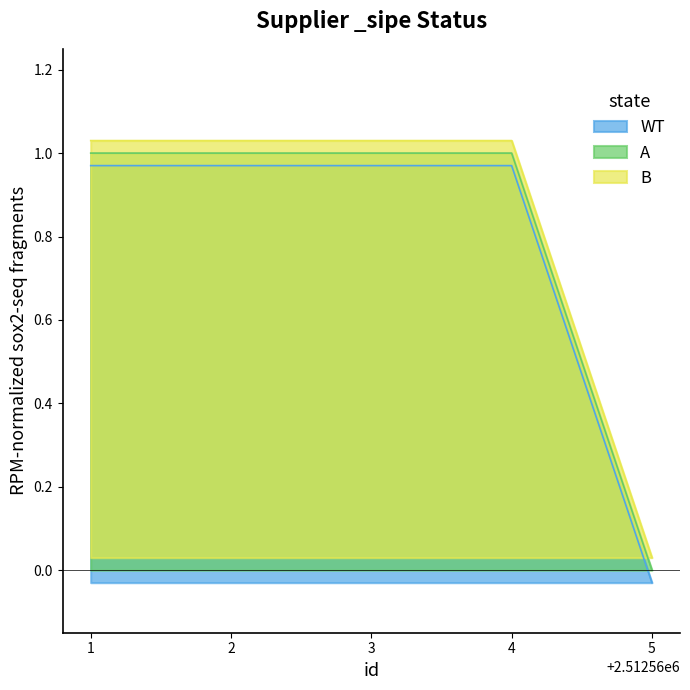

What is the total value across all series at 1?

3.0